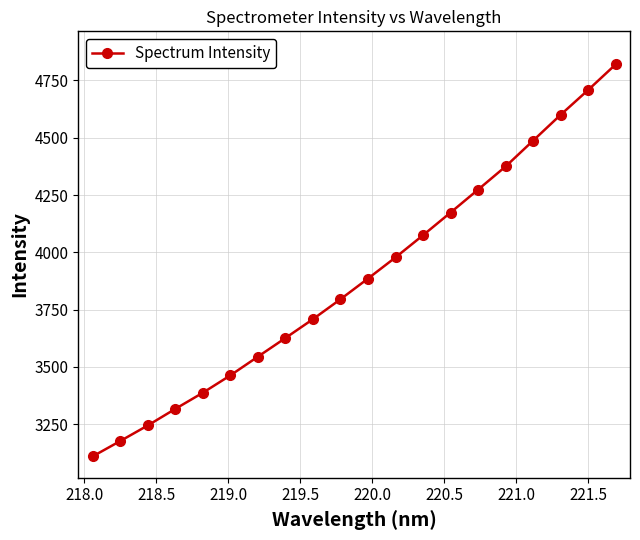

True or false: the data has more than 0 interior local peaks.

False